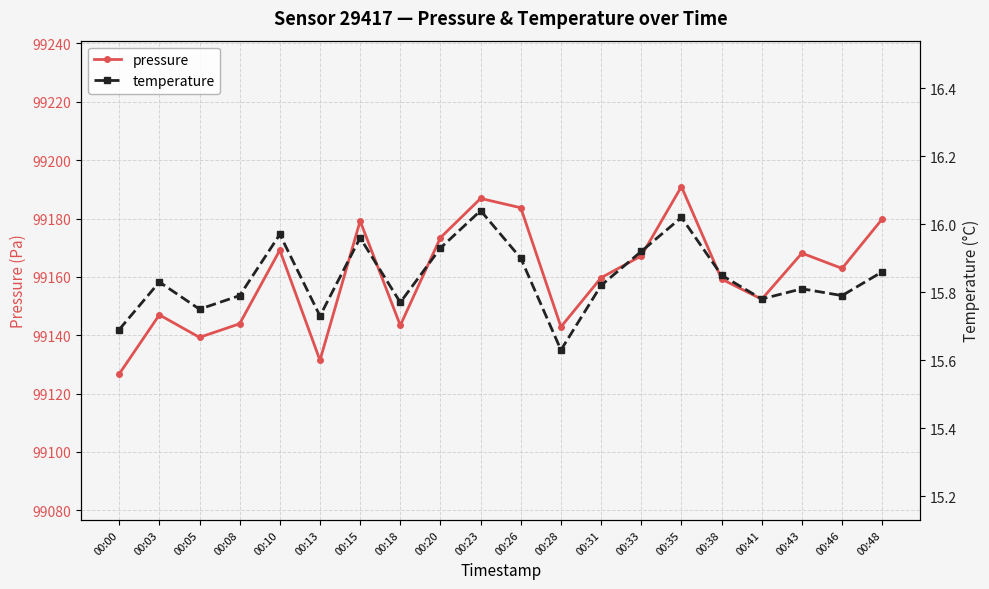

What is the maximum value shown in the chart?

99190.9